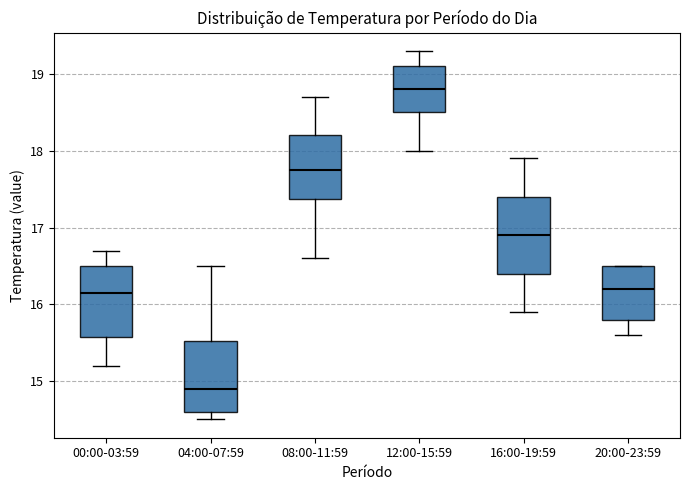

Which box's median line is the highest?

12:00-15:59